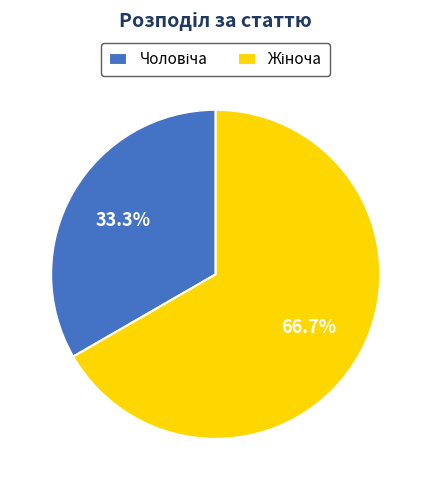

Is there a majority slice in this chart?

Yes